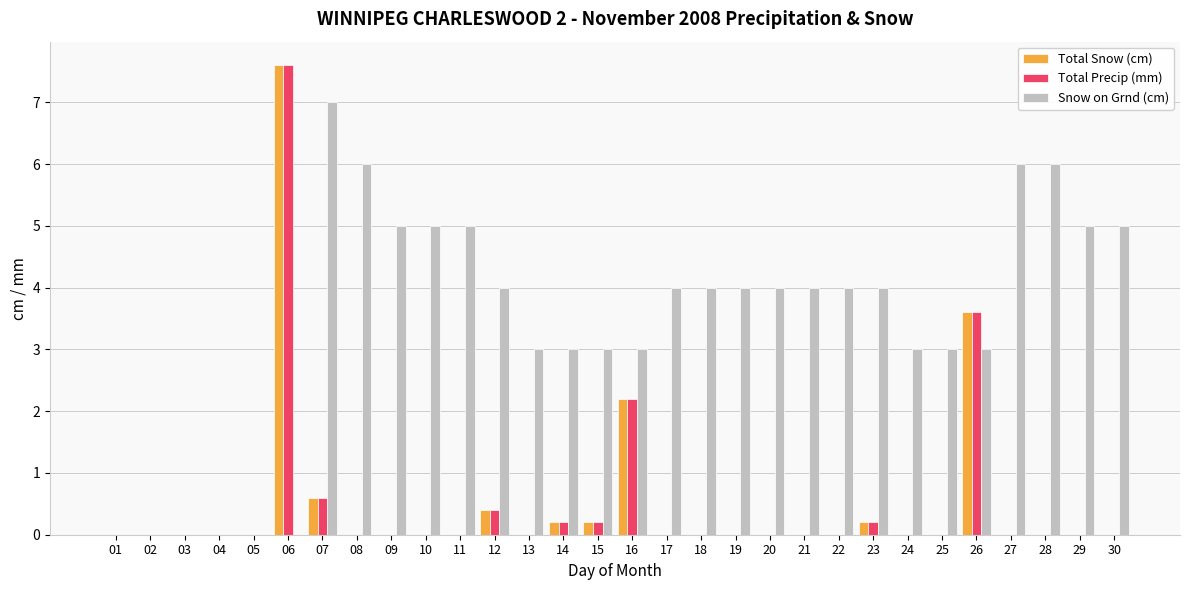

Reading left to right, what are all the values shown in this chart?

Total Snow (cm): 0.0	0.0	0.0	0.0	0.0	7.6	0.6	0.0	0.0	0.0	0.0	0.4	0.0	0.2	0.2	2.2	0.0	0.0	0.0	0.0	0.0	0.0	0.2	0.0	0.0	3.6	0.0	0.0	0.0	0.0
Total Precip (mm): 0.0	0.0	0.0	0.0	0.0	7.6	0.6	0.0	0.0	0.0	0.0	0.4	0.0	0.2	0.2	2.2	0.0	0.0	0.0	0.0	0.0	0.0	0.2	0.0	0.0	3.6	0.0	0.0	0.0	0.0
Snow on Grnd (cm): 0.0	0.0	0.0	0.0	0.0	0.0	7.0	6.0	5.0	5.0	5.0	4.0	3.0	3.0	3.0	3.0	4.0	4.0	4.0	4.0	4.0	4.0	4.0	3.0	3.0	3.0	6.0	6.0	5.0	5.0